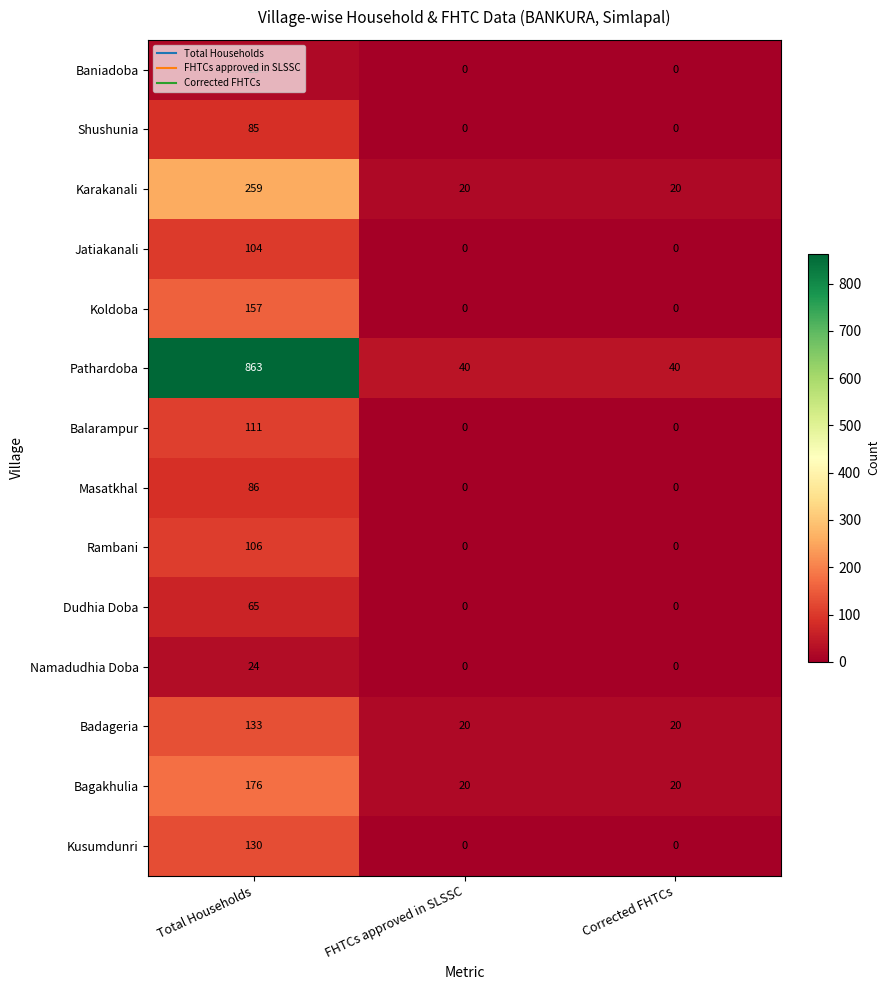

The Rambani series shows 106 at Total Households. True or false?

True